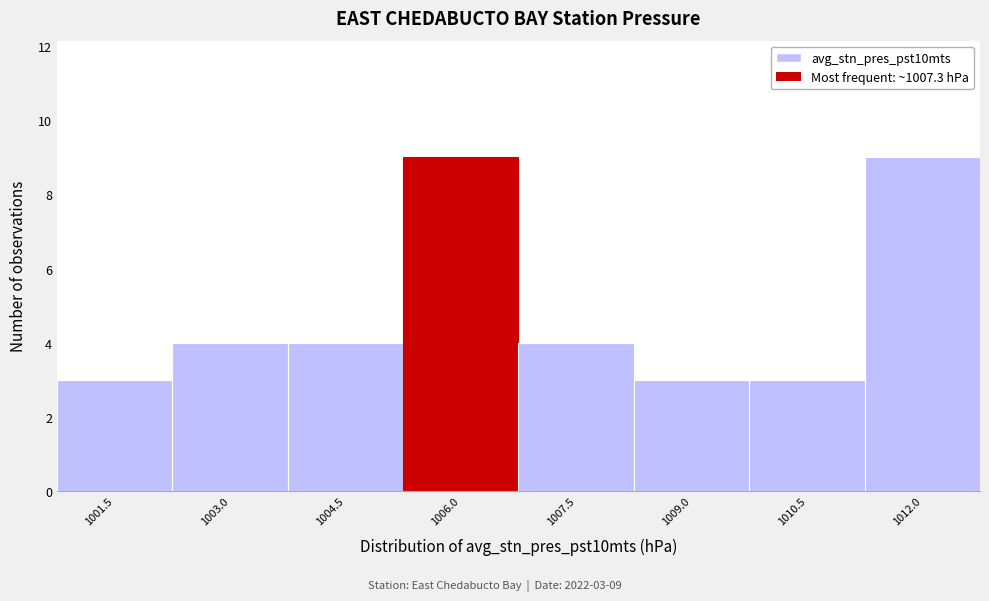

Reading left to right, list all the values displayed in this chart.

3	4	4	9	4	3	3	9